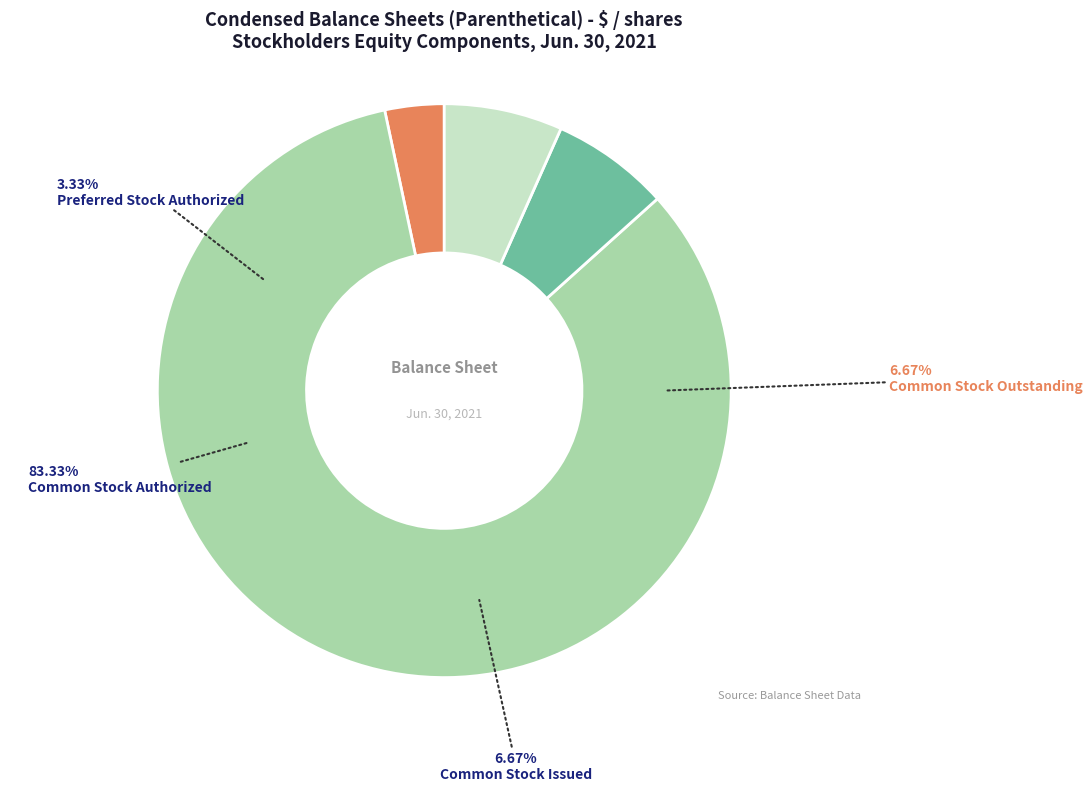

Which has a higher value, Common Stock Authorized or Common Stock Outstanding?

Common Stock Authorized